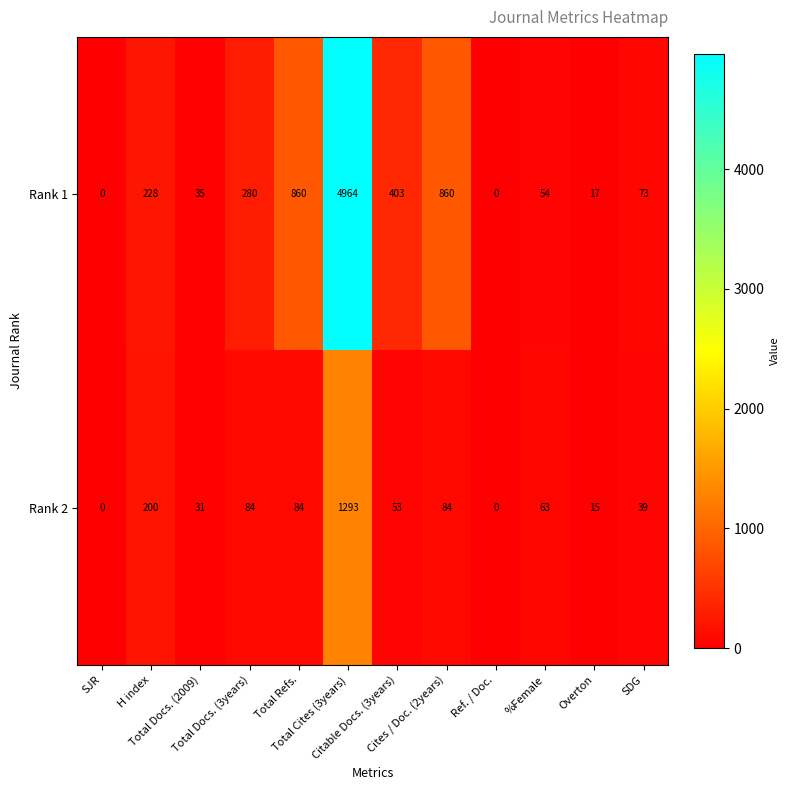

What is the difference between the maximum and second lowest values in the Rank 1 series?

4964